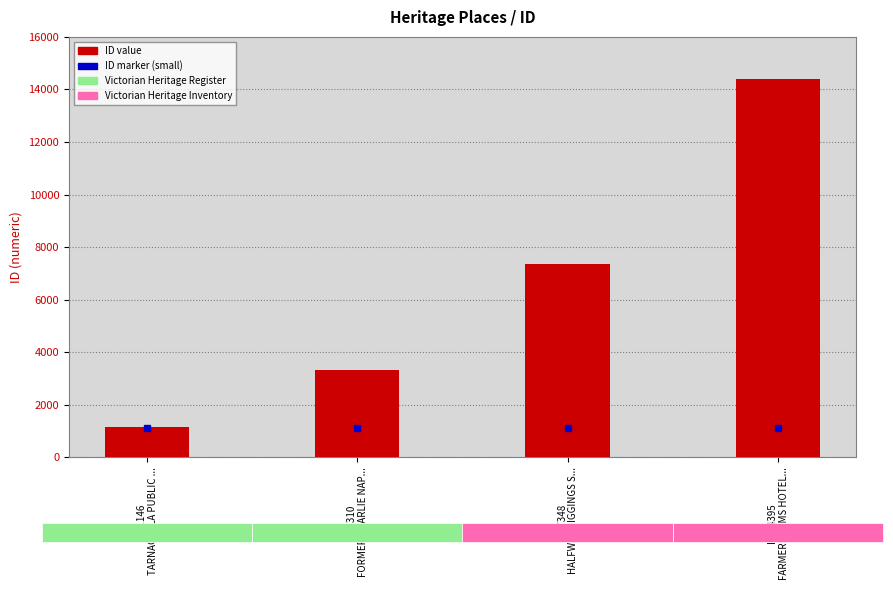

Reading right to left, list all the values displayed in this chart.

14395	7348	3310	1146